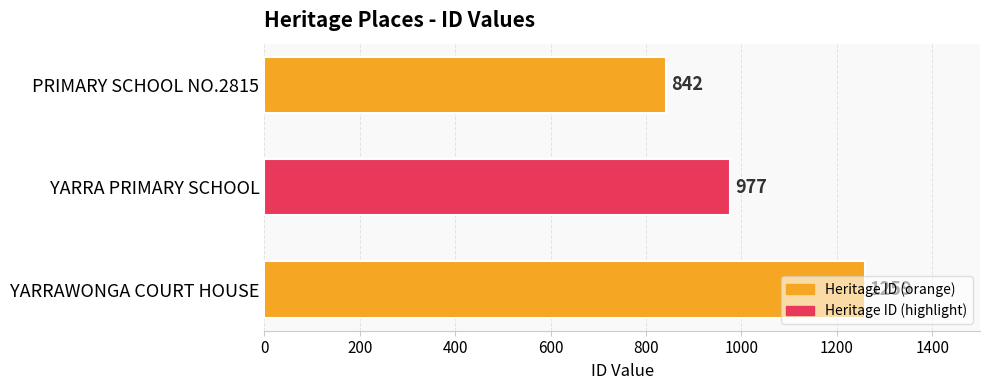

Read the value at YARRA PRIMARY SCHOOL, to the nearest 5.

975